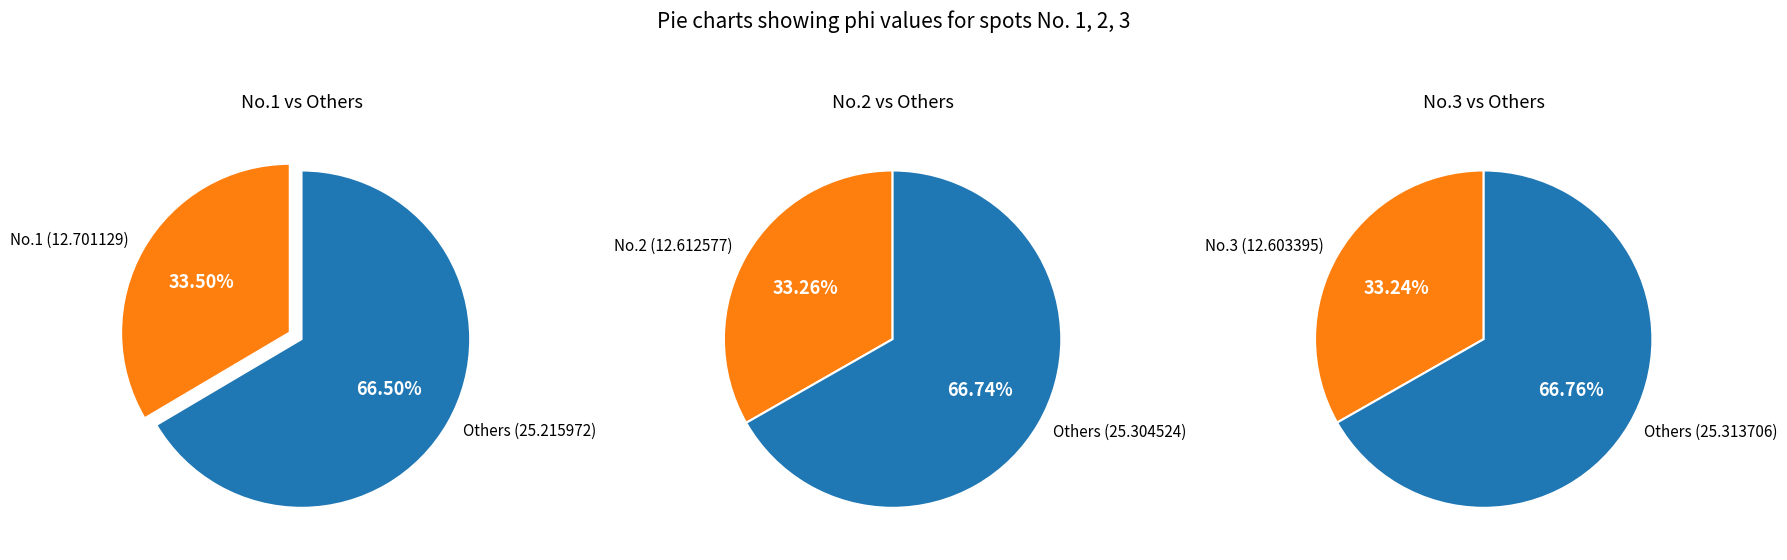

Is it true that 3 is 33% of the pie?

True